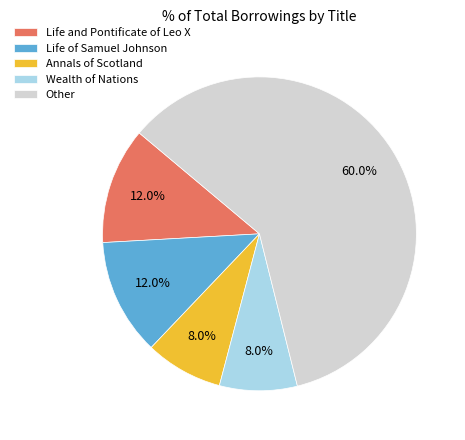

Which slice is the largest?

Other